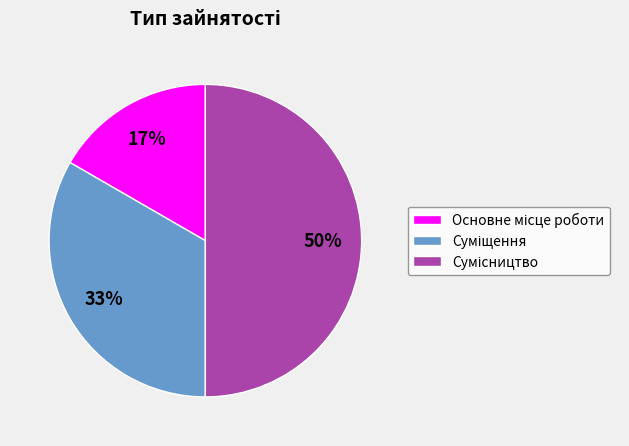

To the nearest percent, what is the difference between the largest and smallest slice percentages?

33%